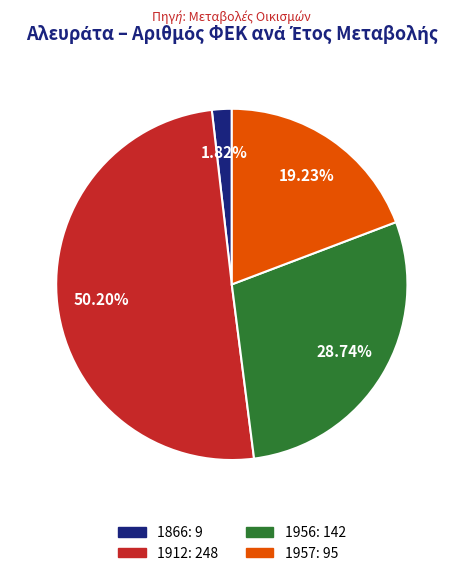

Is it true that 1956 is 16% of the pie?

False